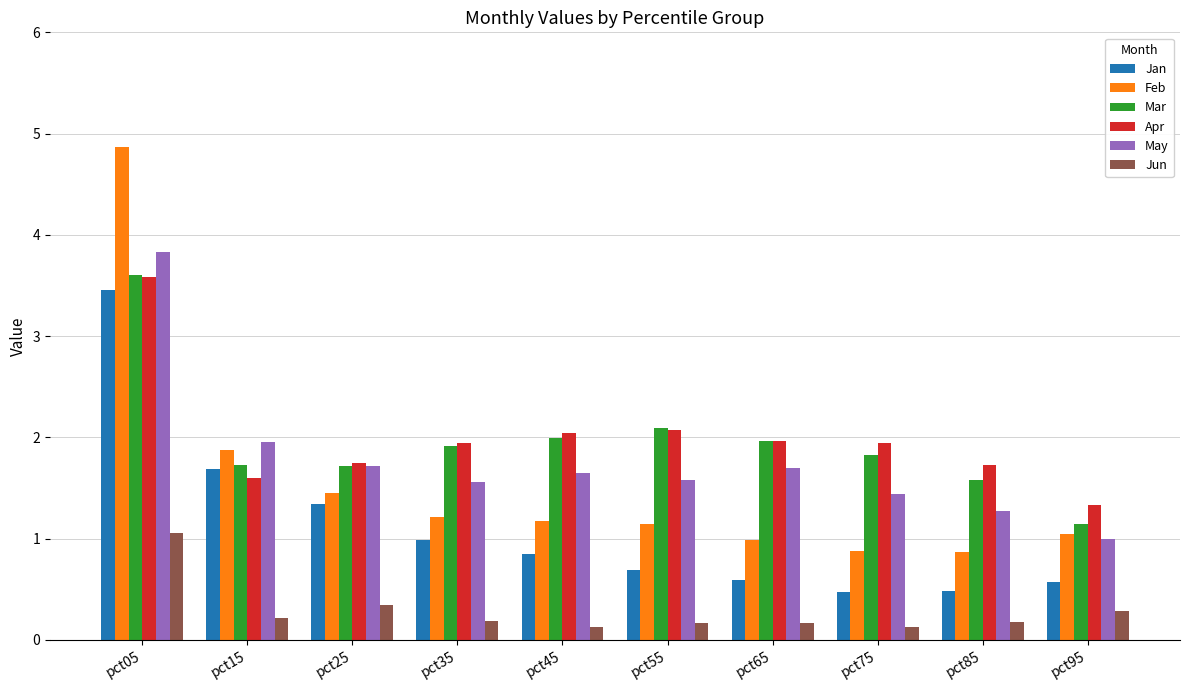

True or false: Jun has a value of 0.2 at pct55.

True